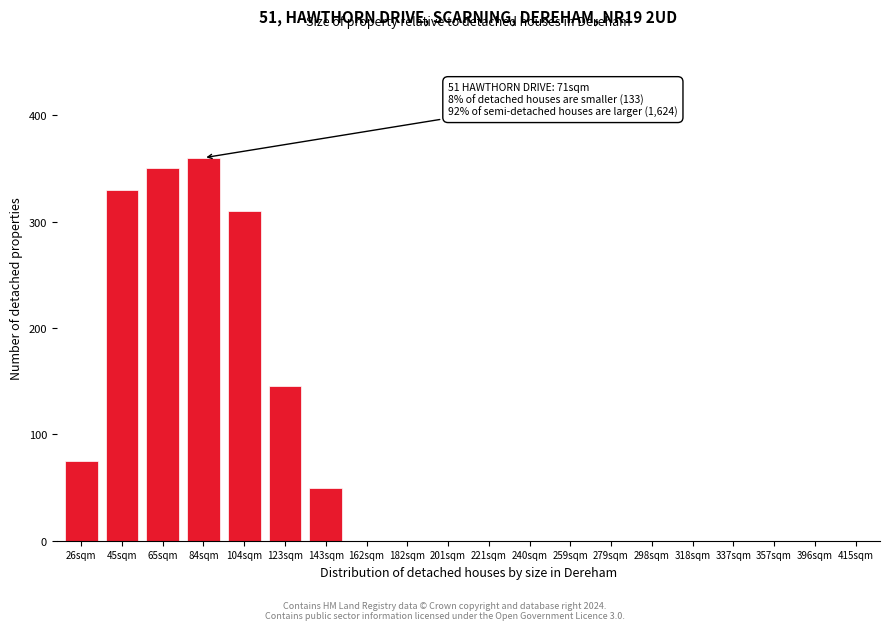

Reading left to right, transcribe all the data shown in this chart.

26sqm=75	45sqm=330	65sqm=350	84sqm=360	104sqm=310	123sqm=145	143sqm=50	162sqm=0	182sqm=0	201sqm=0	221sqm=0	240sqm=0	259sqm=0	279sqm=0	298sqm=0	318sqm=0	337sqm=0	357sqm=0	396sqm=0	415sqm=0